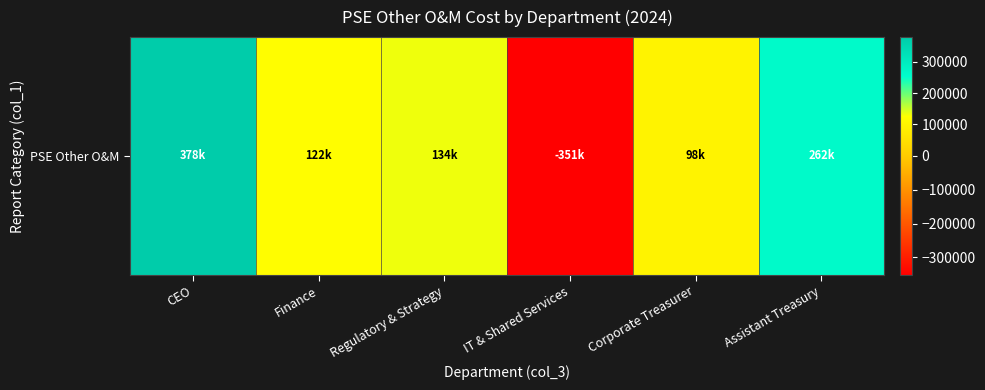

Which has a higher value, CEO or Assistant Treasury?

CEO